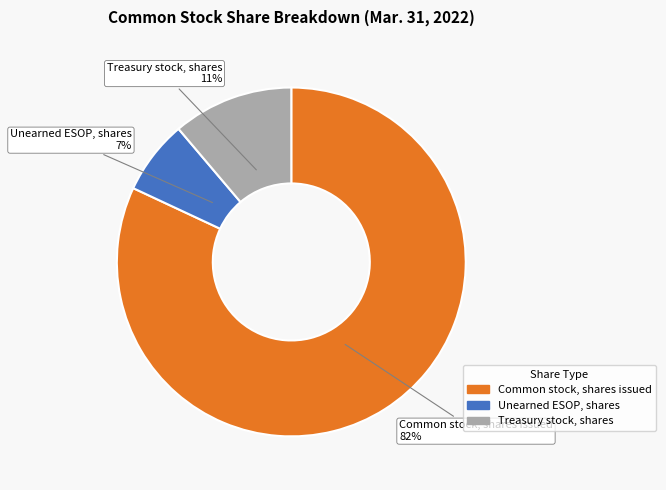

To the nearest percent, what is the difference between the Common stock, shares issued and Treasury stock, shares slice percentages?

71%